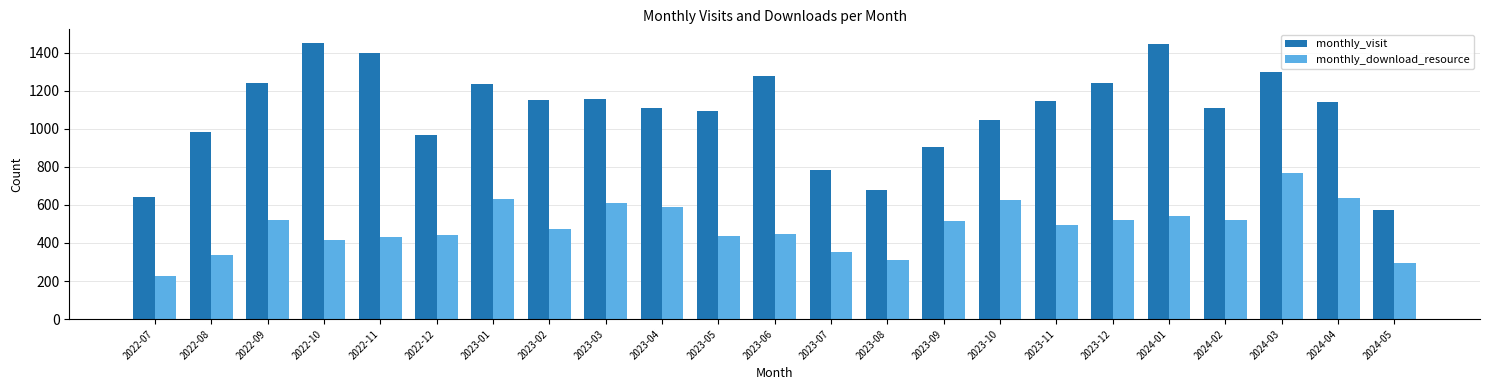

The value of monthly_download_resource at 2022-11 is 429. True or false?

True